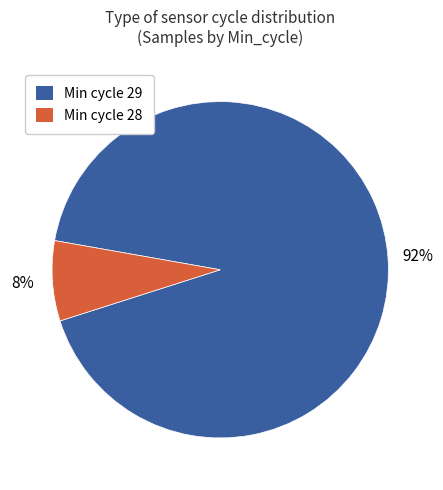

How many segments does this pie chart have?

2